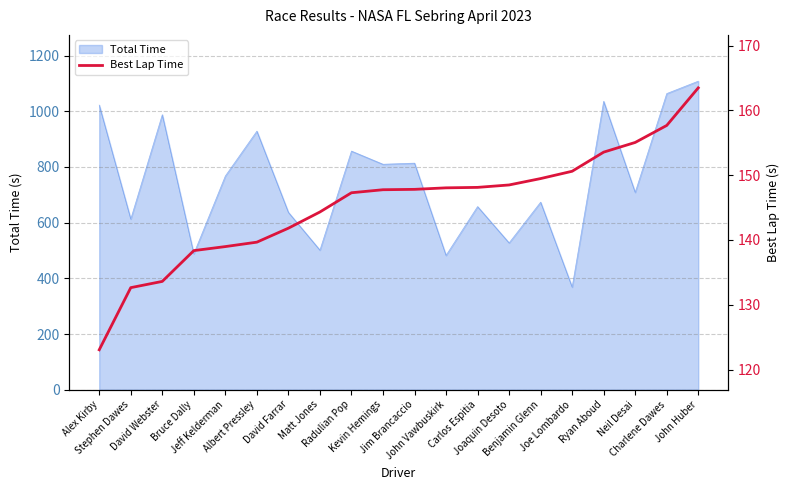

Reading left to right, extract all data points from this chart.

123.1	132.6	133.6	138.4	139.0	139.7	141.8	144.3	147.3	147.8	147.8	148.0	148.1	148.5	149.5	150.6	153.6	155.0	157.7	163.5